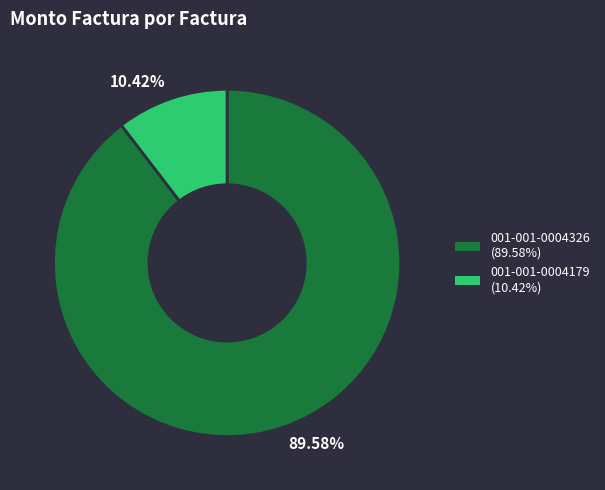

How many slices are in this pie chart?

2